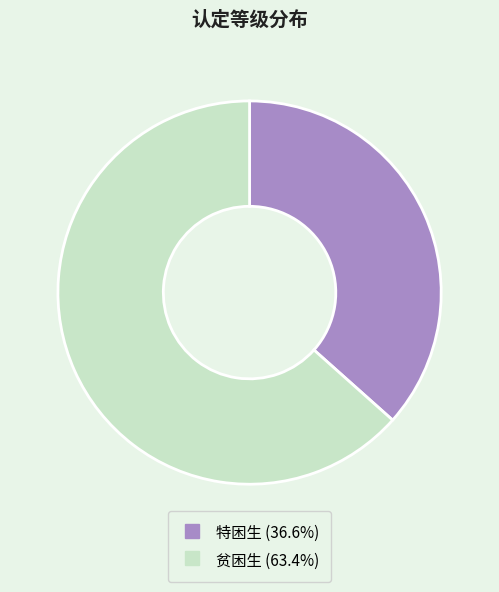

Is there any slice that represents more than half of the pie?

Yes